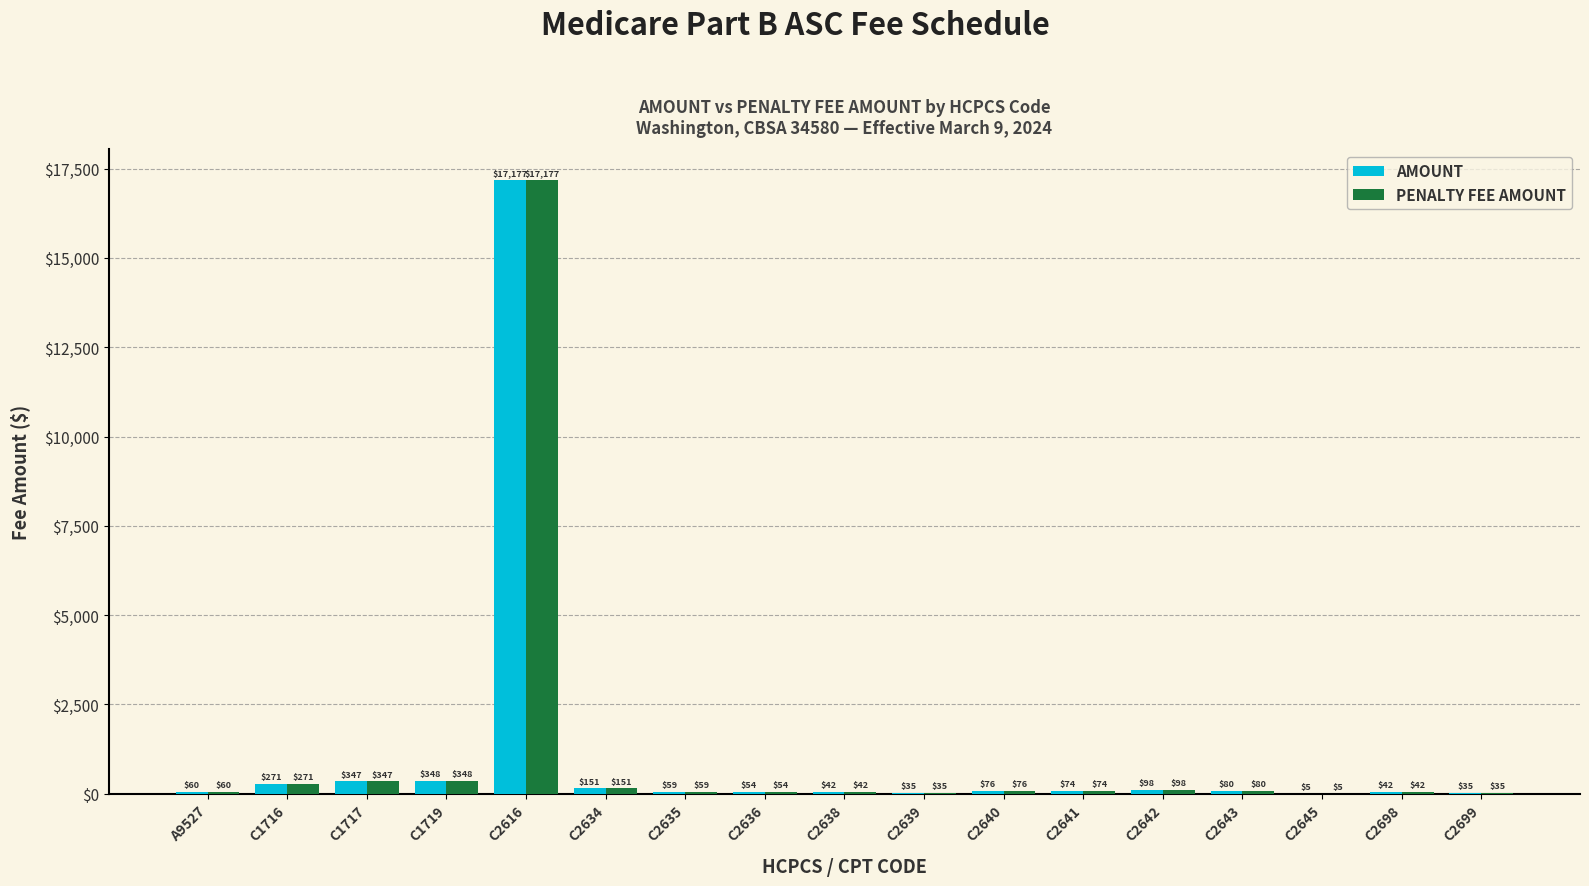

At which category is the sum across all series the highest?

C2616